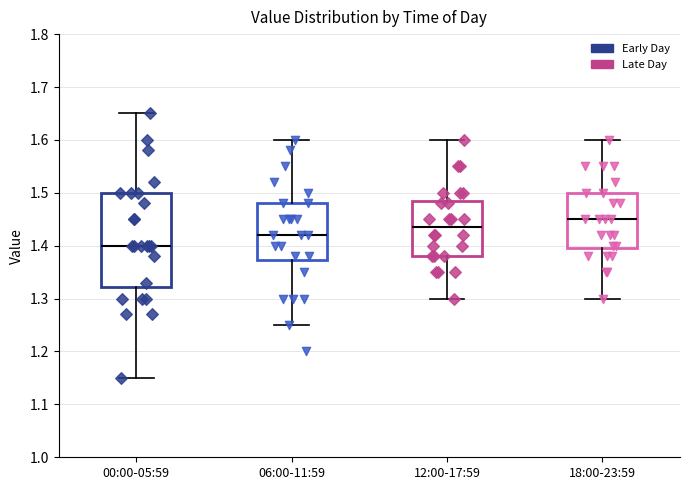

Reading left to right, read every box against the y-axis: the position of its median line, the range the box covers, and the ends of its whiskers. The values are not printed on the chart, so give them approximately, as read against the axis.

00:00-05:59: median 1.40, box 1.32 to 1.50, whiskers 1.15 to 1.65
06:00-11:59: median 1.42, box 1.37 to 1.48, whiskers 1.25 to 1.60
12:00-17:59: median 1.44, box 1.38 to 1.49, whiskers 1.30 to 1.60
18:00-23:59: median 1.45, box 1.40 to 1.50, whiskers 1.30 to 1.60